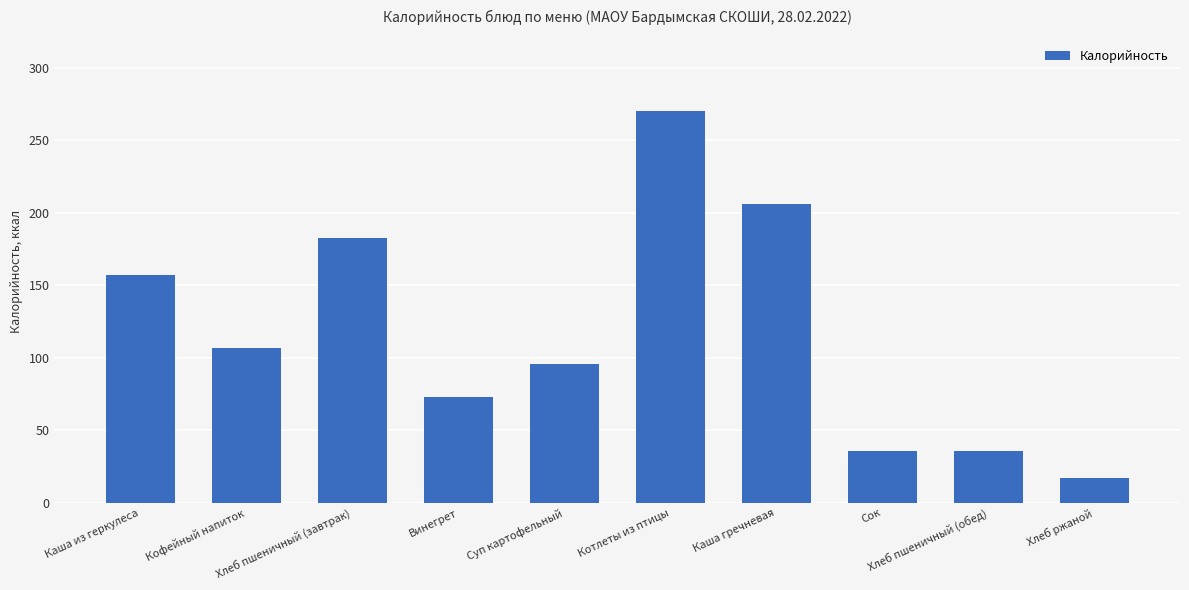

Does the chart contain stacked bars?

No